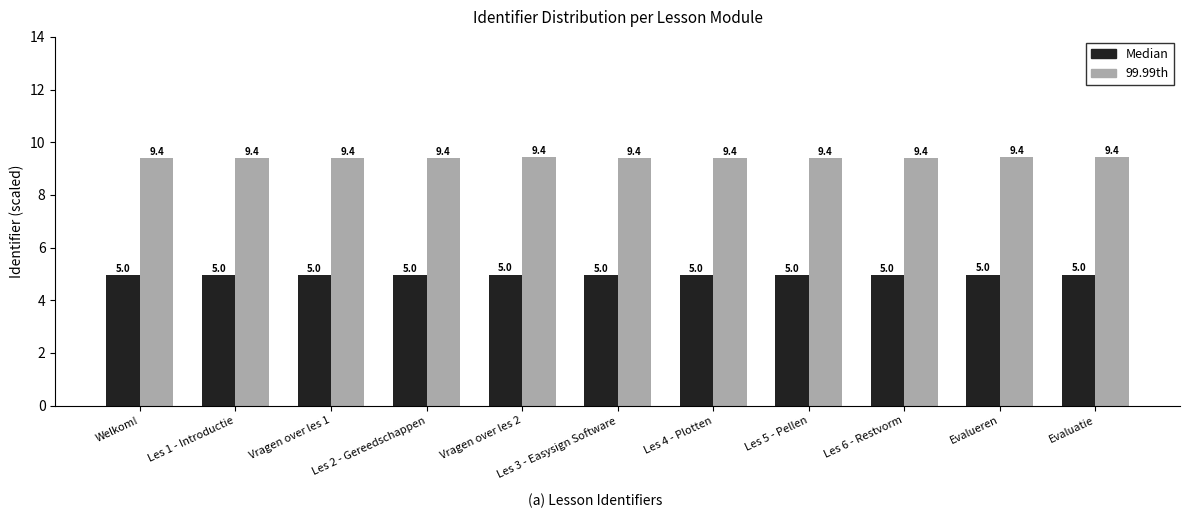

Are the bars horizontal?

No